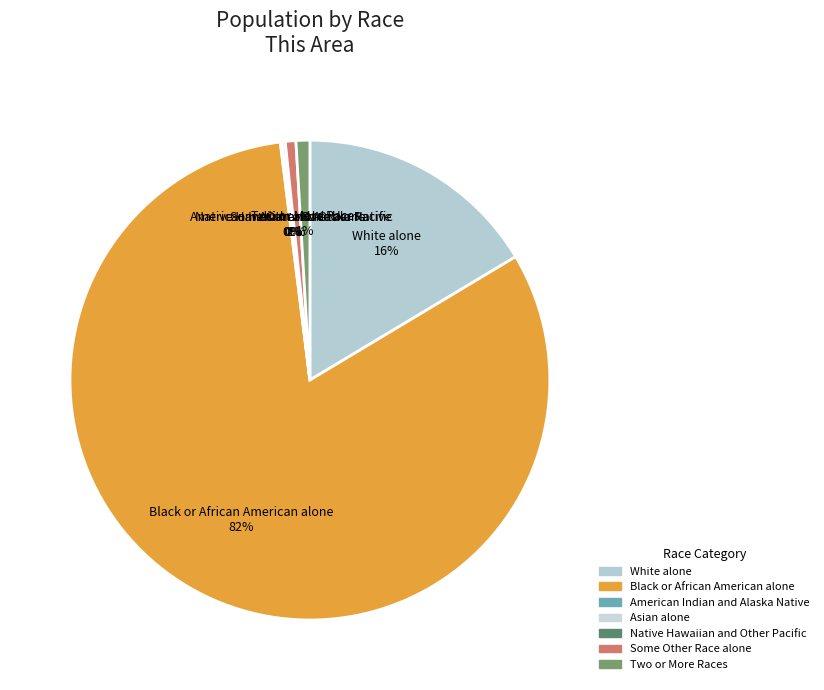

Between Black or African American alone and White alone, which is larger?

Black or African American alone